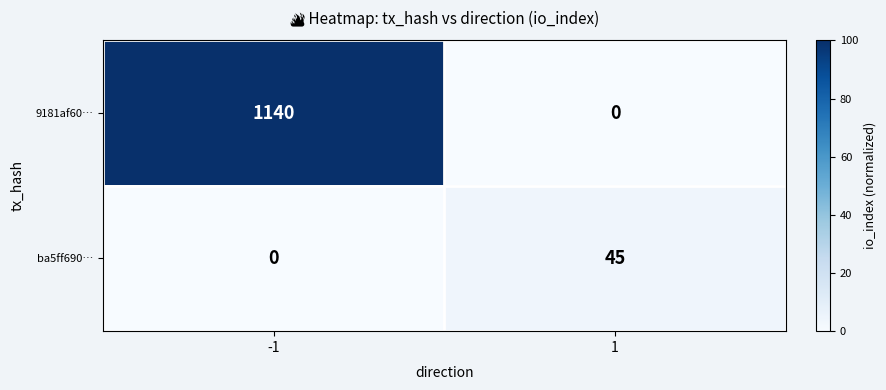

What is the difference between the maximum and minimum values in the 9181af60… series?

1140